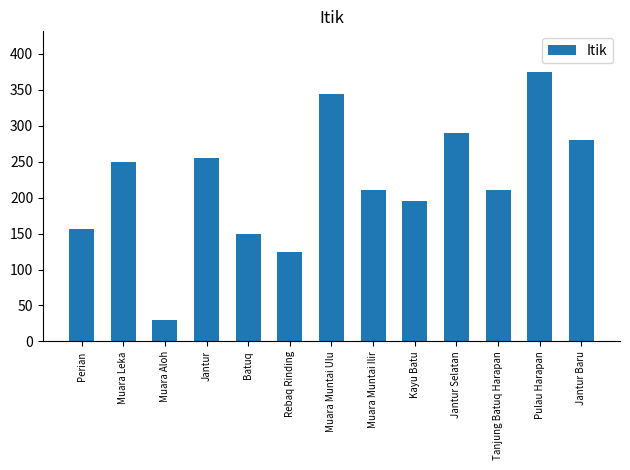

What is the greatest value displayed?

375